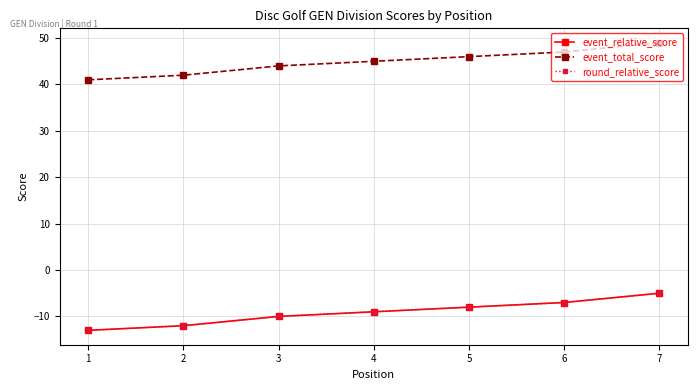

Does the chart have visible grid lines?

Yes